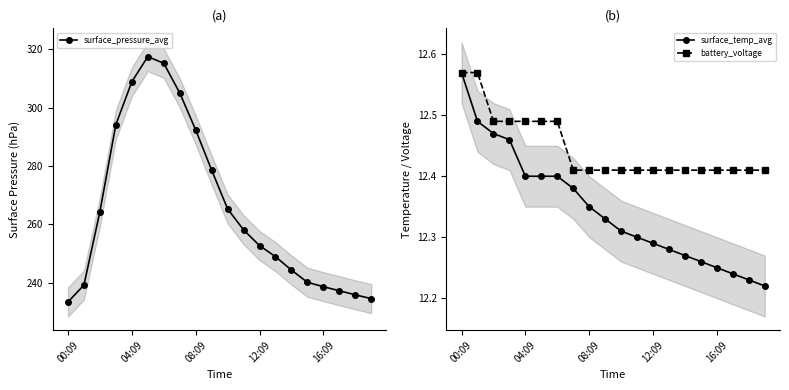

At which category does surface_pressure_avg reach its first local peak?

5